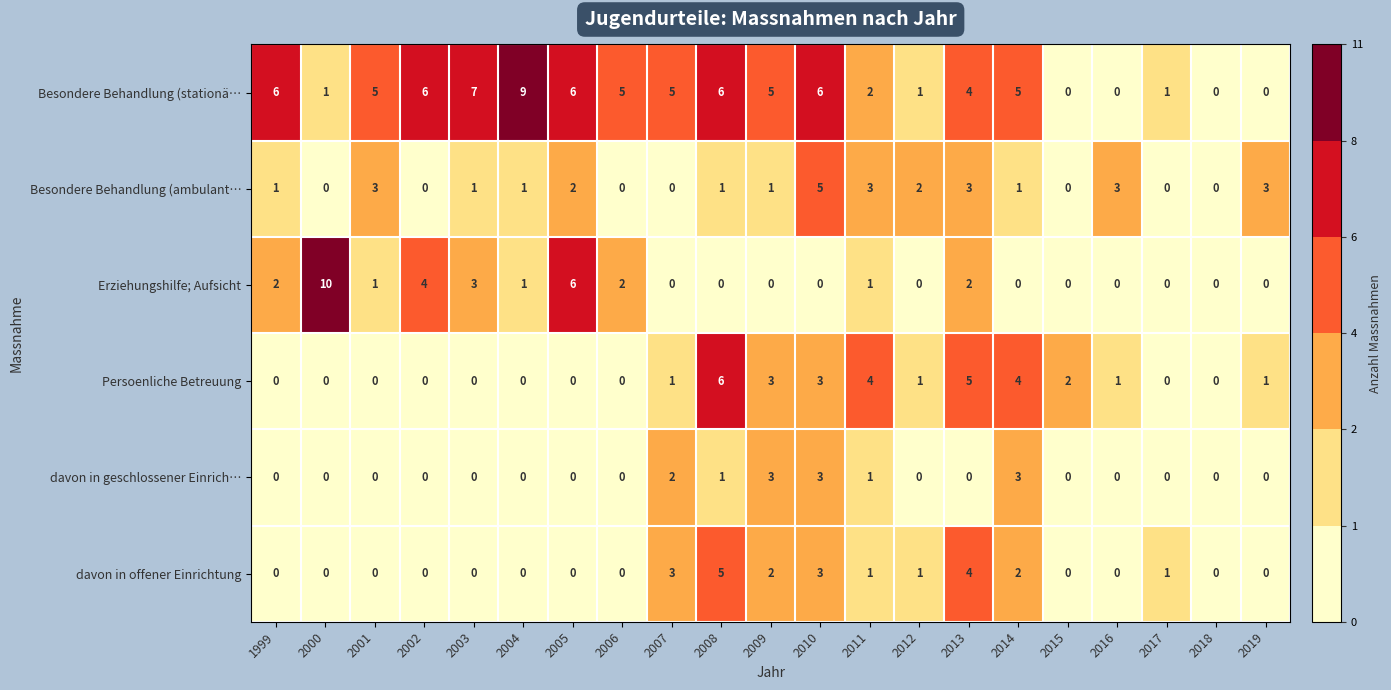

Which category has the highest value in the Persoenliche Betreuung series?

2008